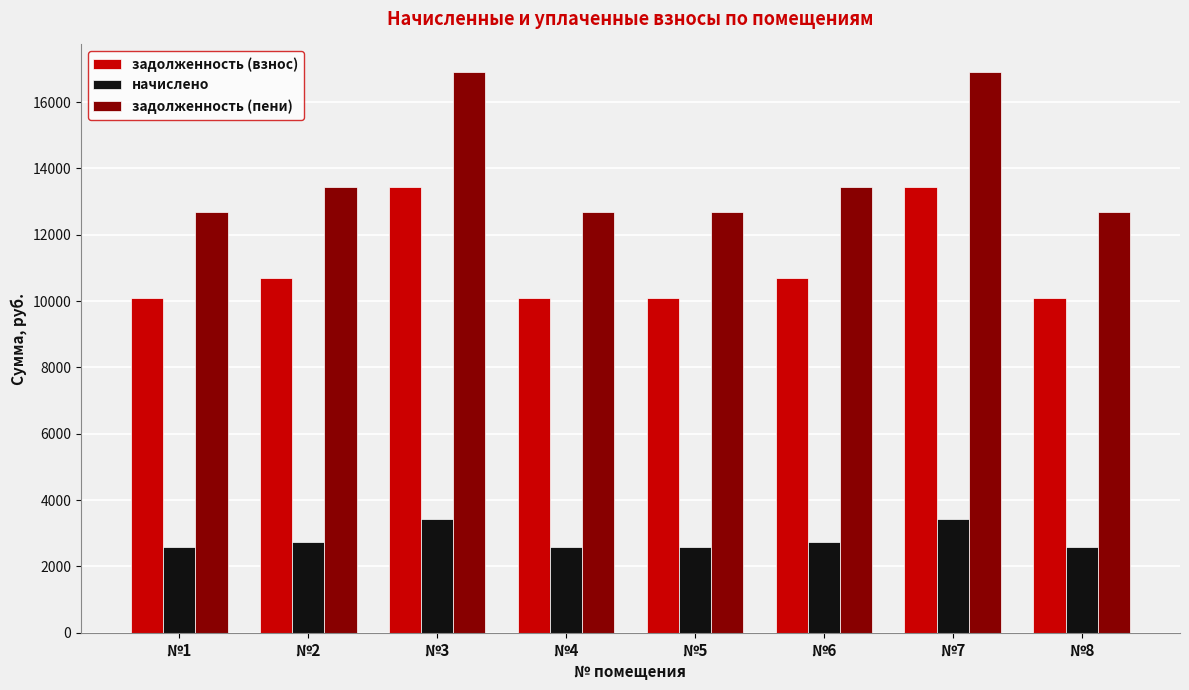

What is the value of the начислено bar at the 8th from the left?

2582.1